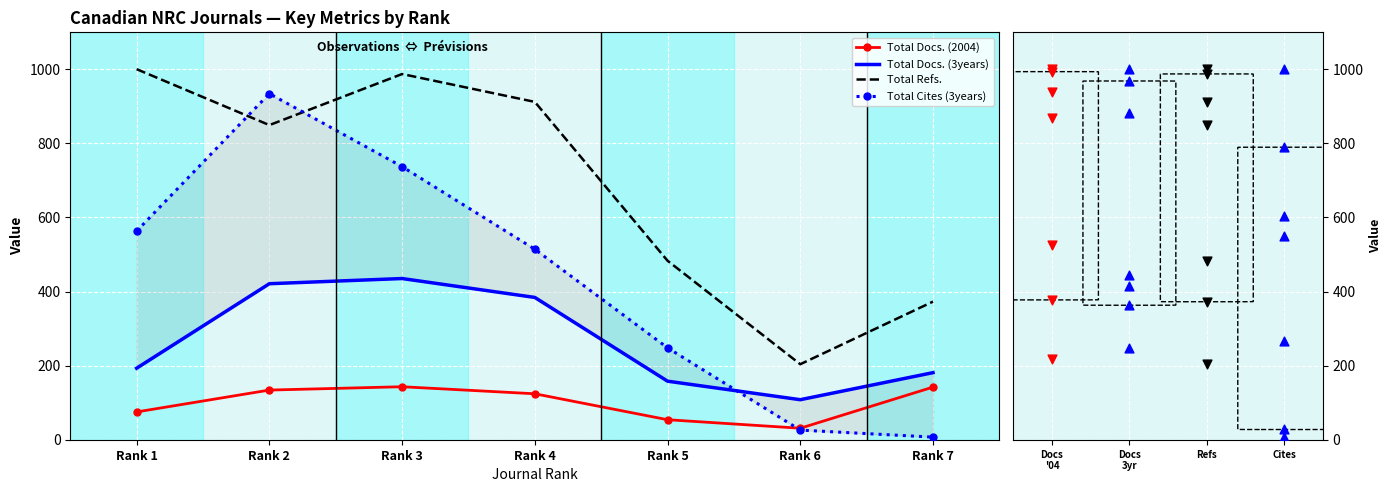

Which series has the largest total across all categories?

Total Docs. (2004)